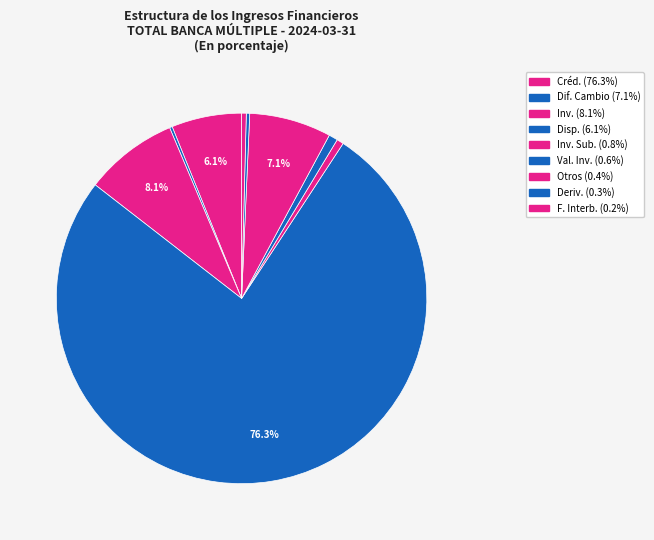

Does any single category account for the majority?

Yes